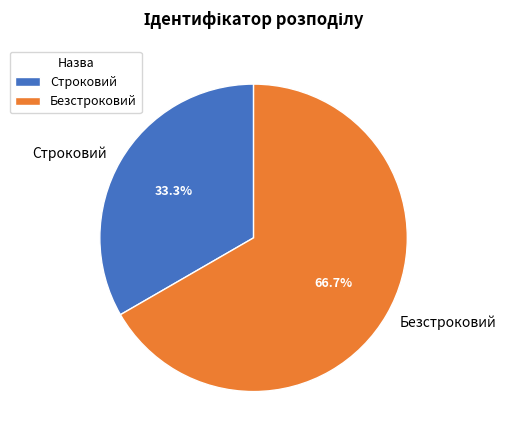

What percentage is the Строковий slice, to the nearest percent?

33%